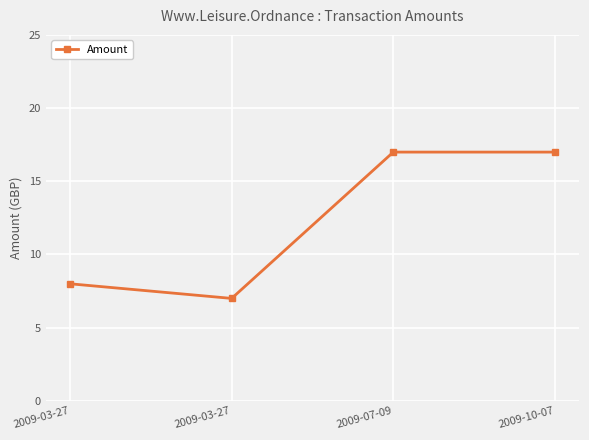

Reading left to right, extract all data points from this chart.

8.0	7.0	17.0	17.0